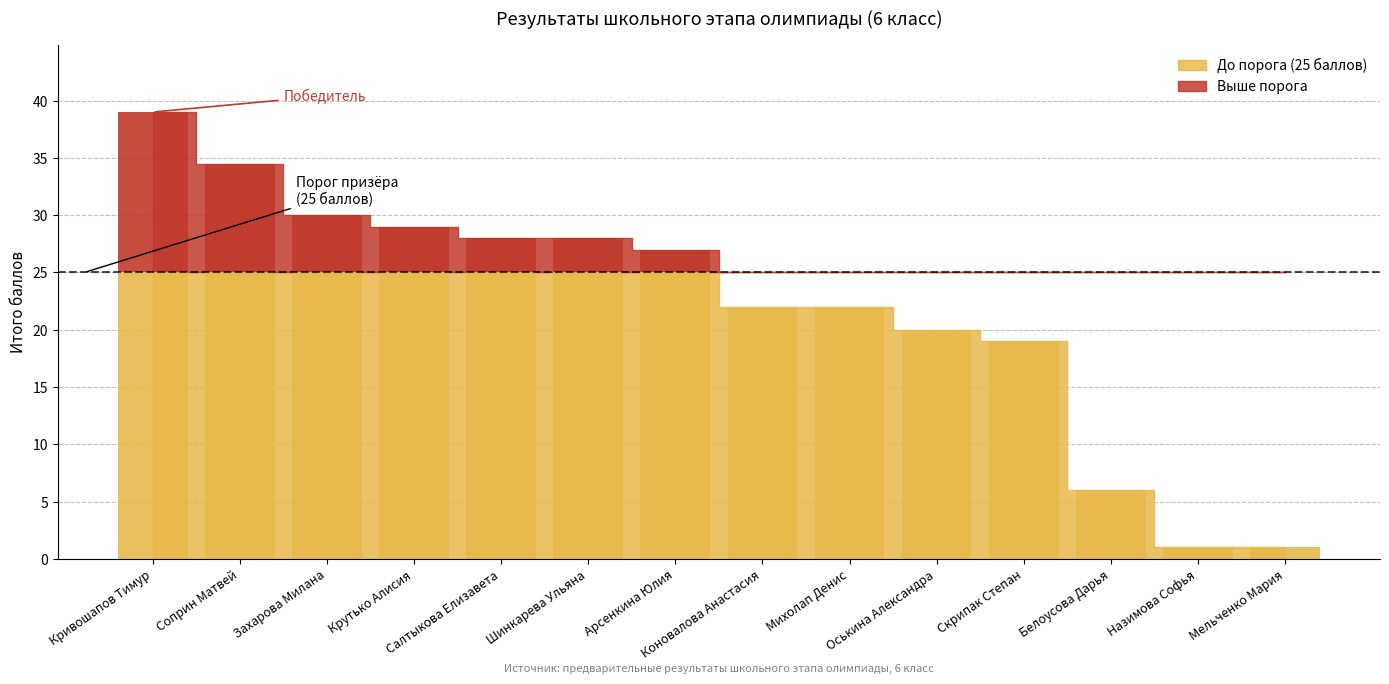

Which category has the highest value in the порог series?

Кривошапов Тимур